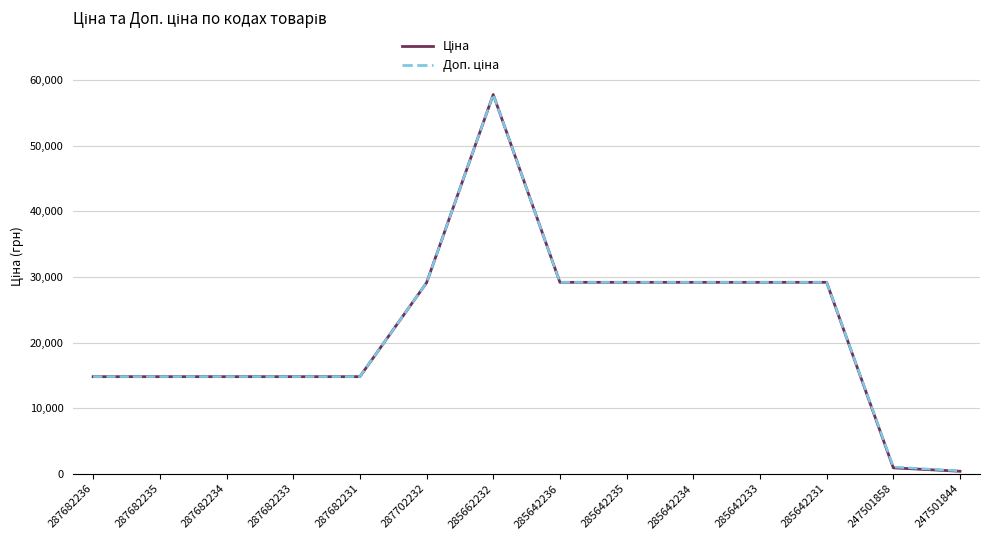

What position from the left is 247501844?

14